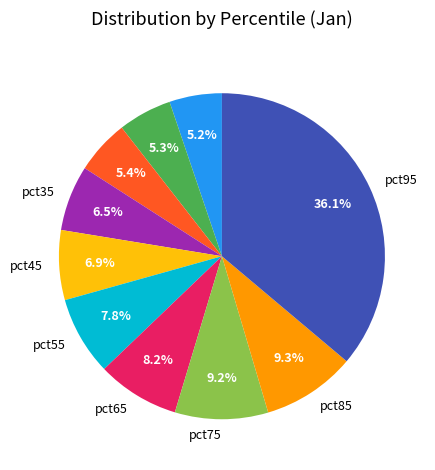

Does any single category account for the majority?

No